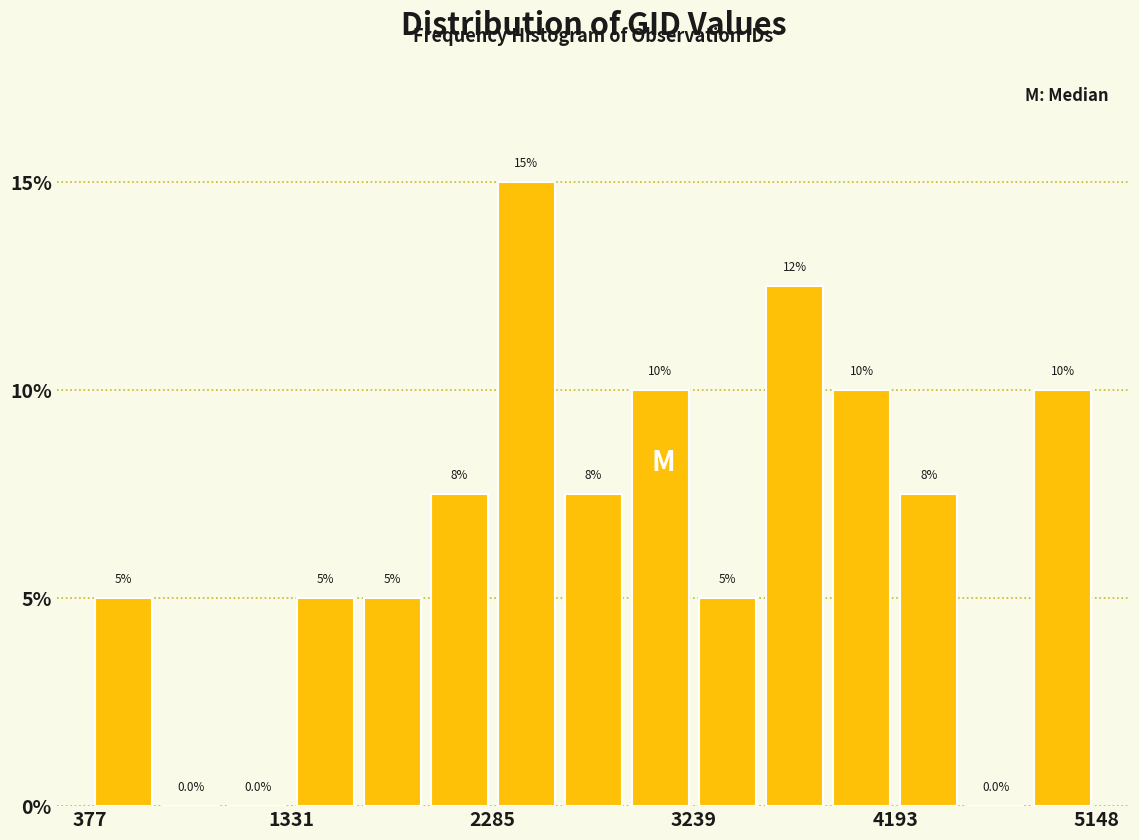

Around what value on the x-axis is the tallest bar? Give the approximate position of its centre, as read against the axis.

2400